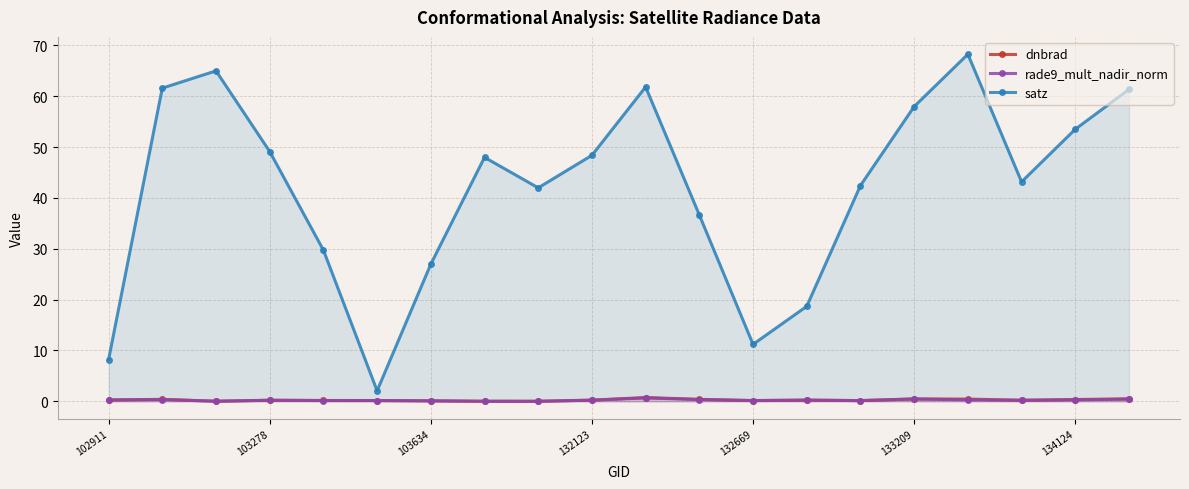

True or false: satz has more than 1 points higher than both neighbors.

True